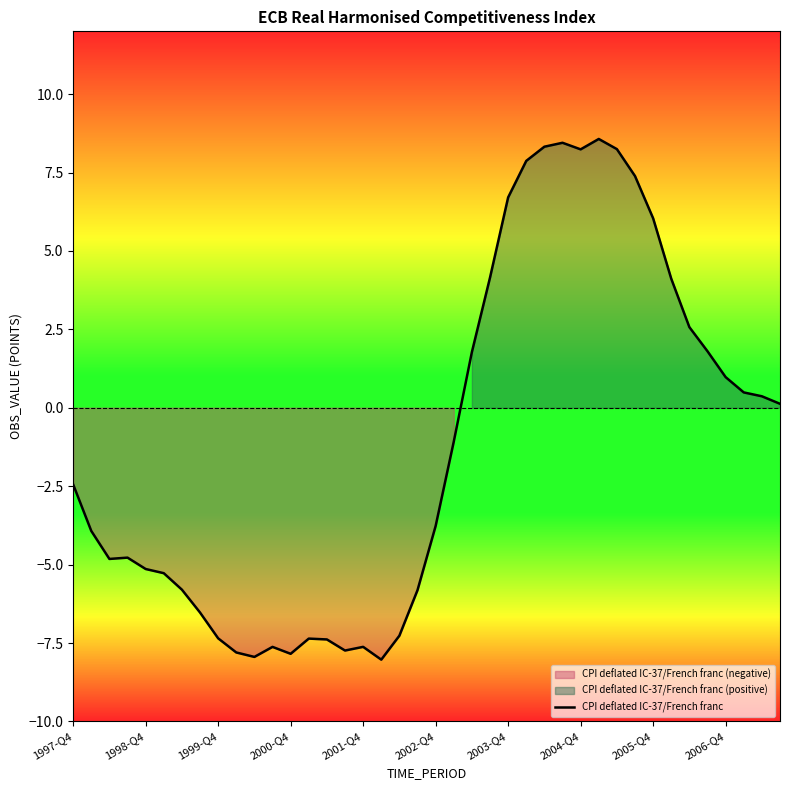

What is the average value?

-1.2